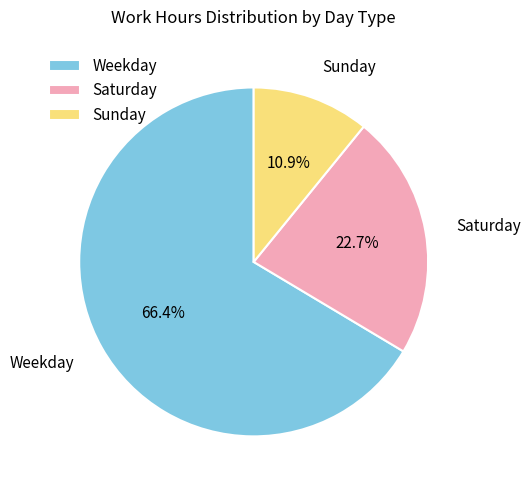

How many segments does this pie chart have?

3